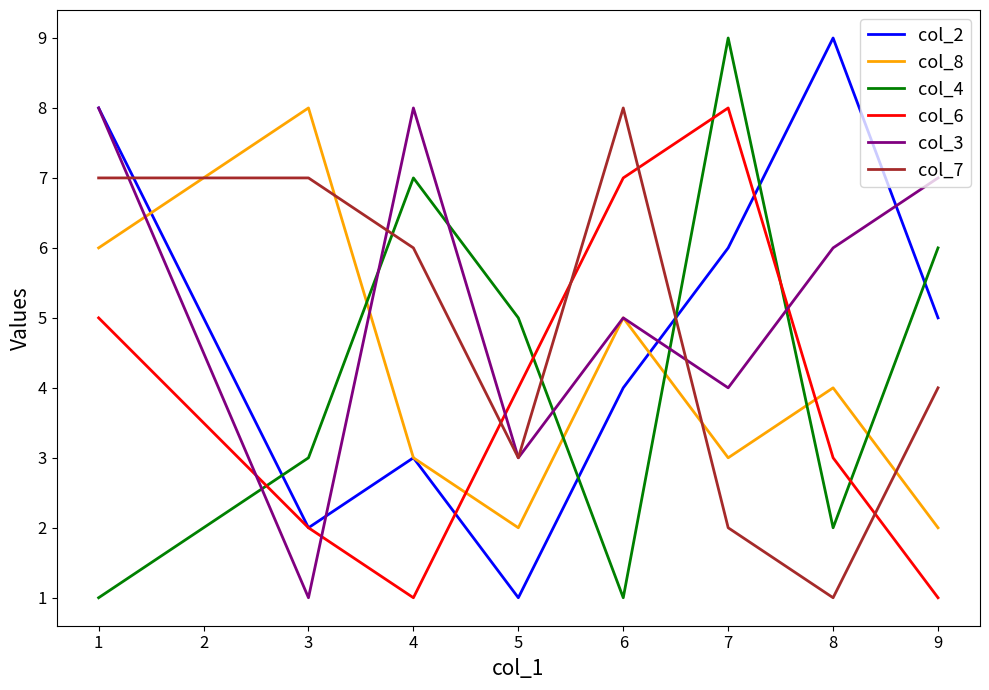

What is the approximate value of col_4 at 3?

3